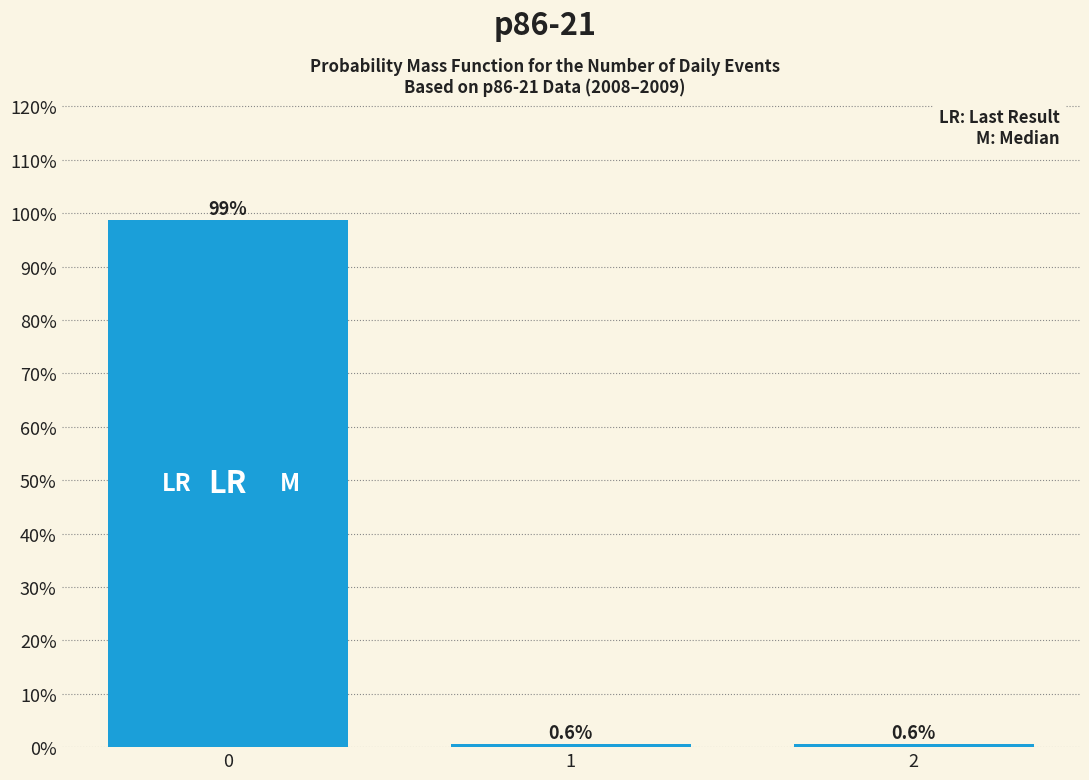

Are the bars horizontal?

No